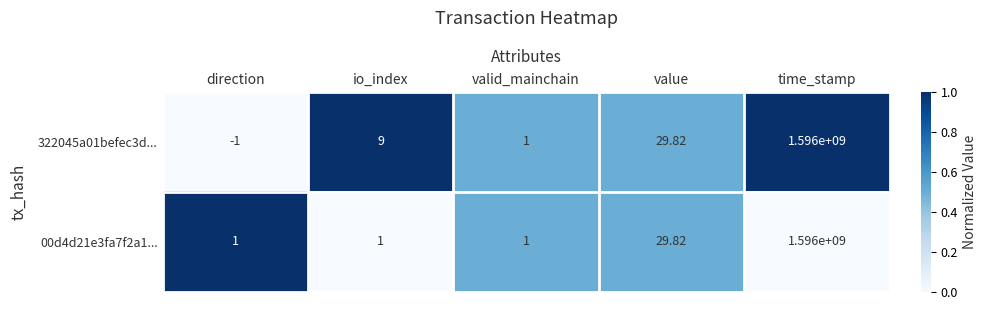

Which series has the largest total across all categories?

322045a01befec3d...